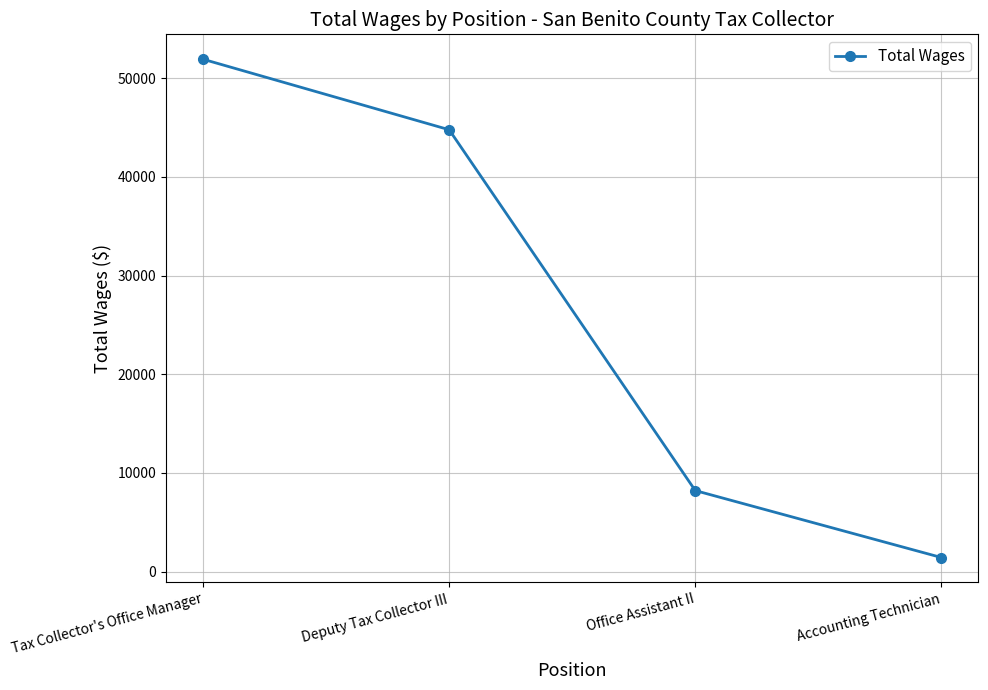

List the labels in order of value, largest first.

Tax Collector's Office Manager, Deputy Tax Collector III, Office Assistant II, Accounting Technician